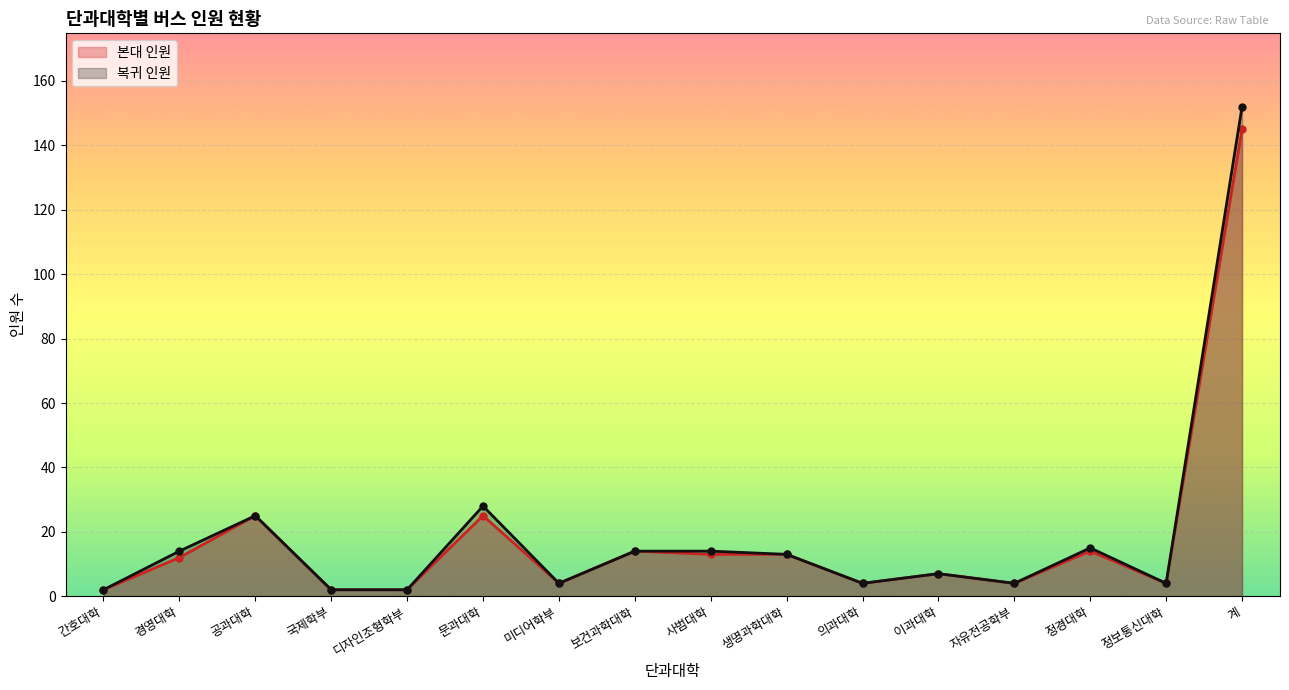

Which has a higher value, 간호대학 or 정보통신대학?

정보통신대학